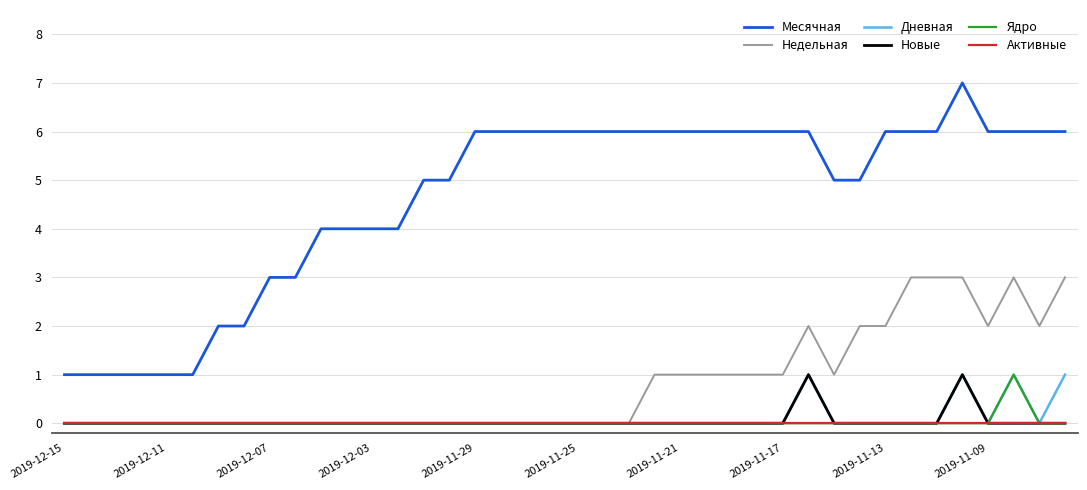

What is the greatest value displayed?

7